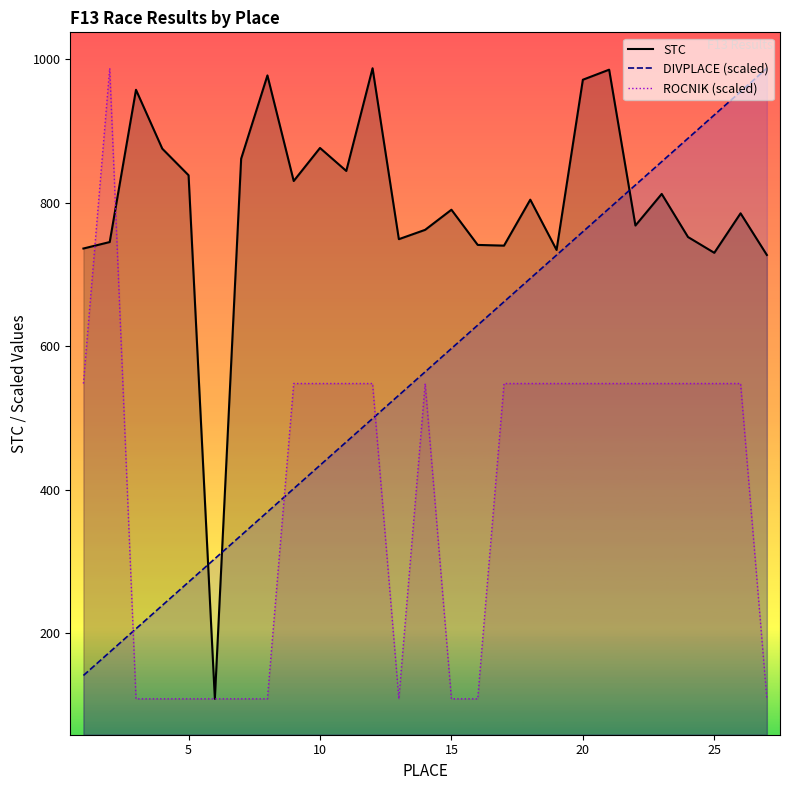

In ROCNIK, how many points are higher than both neighbors (excluding endpoints)?

2